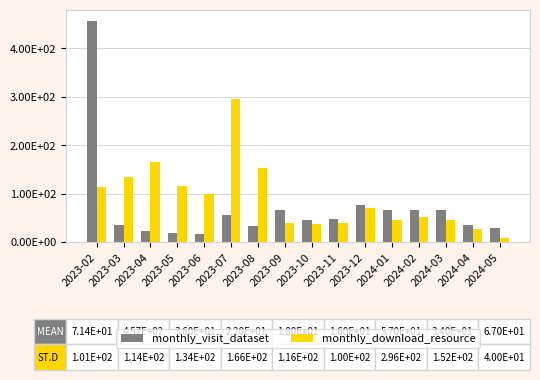

Which has a higher value, 2023-06 or 2023-09?

2023-09